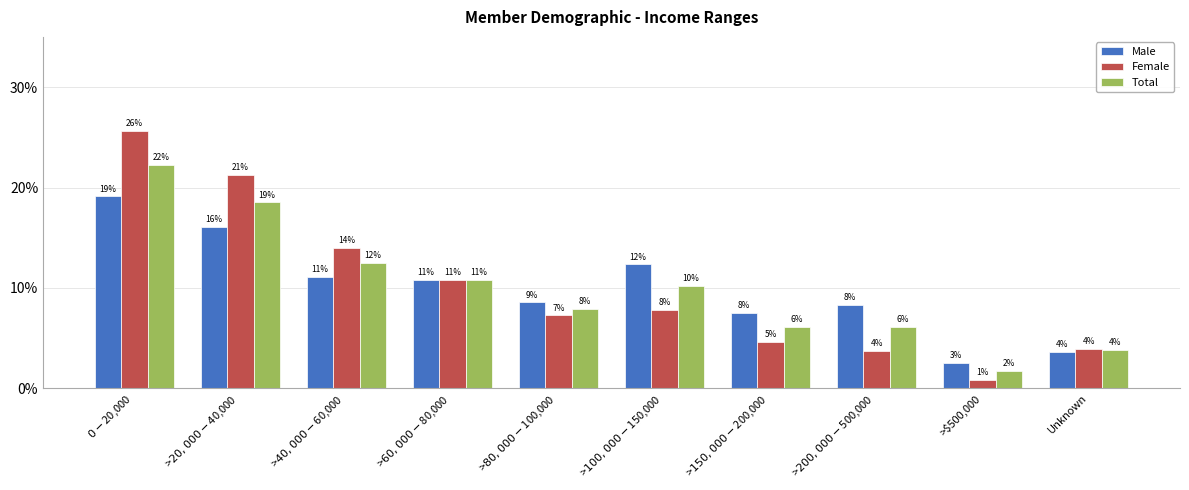

What value does the Total series have at >$200,000-$500,000?

0.1